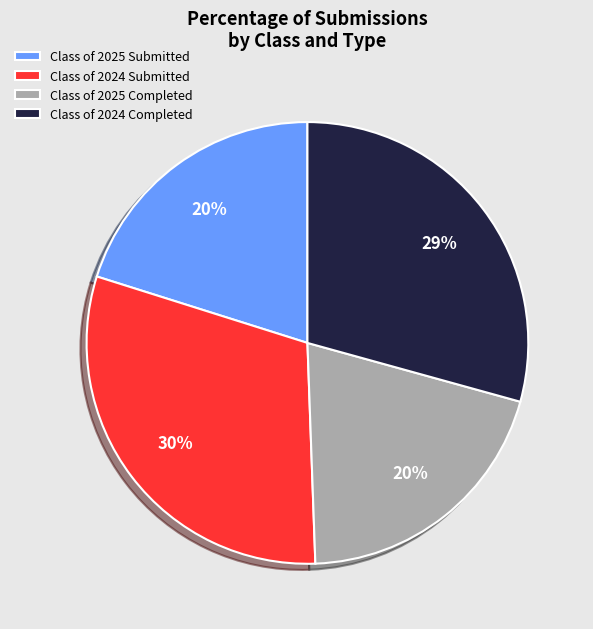

What is the largest slice in the pie chart?

Class of 2024 Submitted